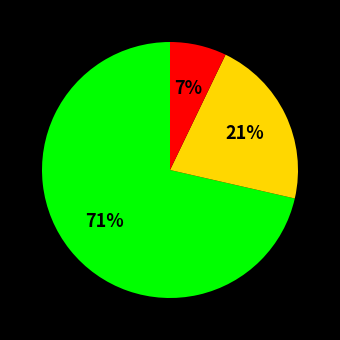

To the nearest percent, what is the average slice percentage?

33%